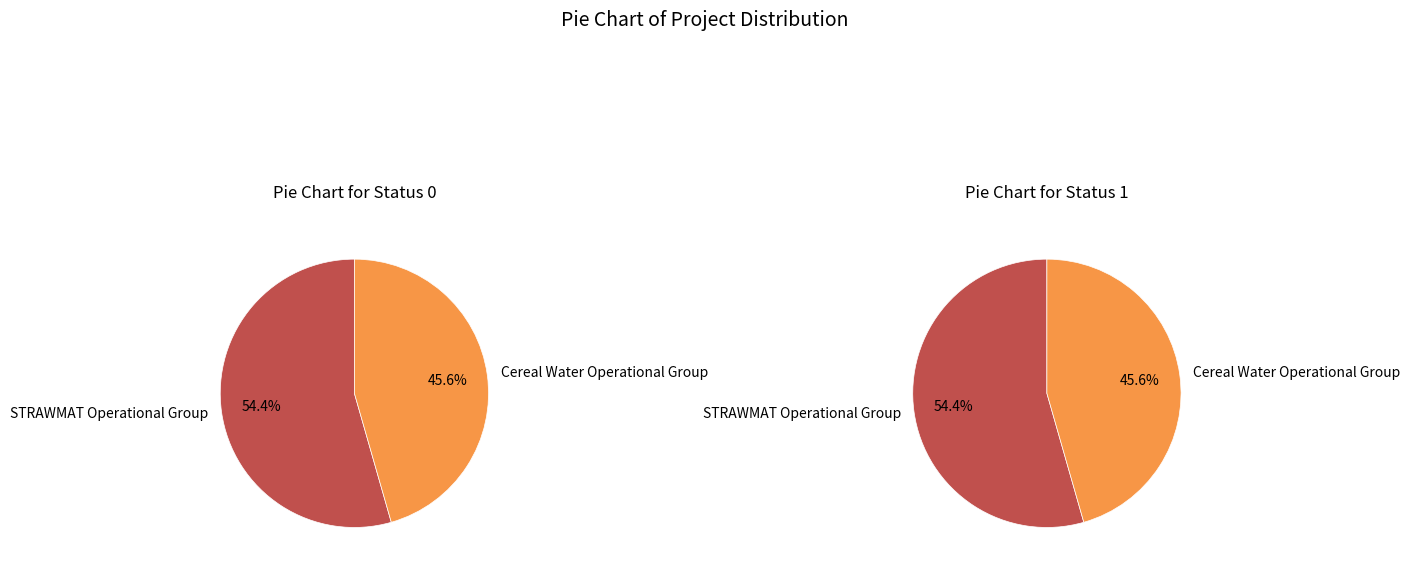

The STRAWMAT Operational Group slice represents 54% of the pie. True or false?

True